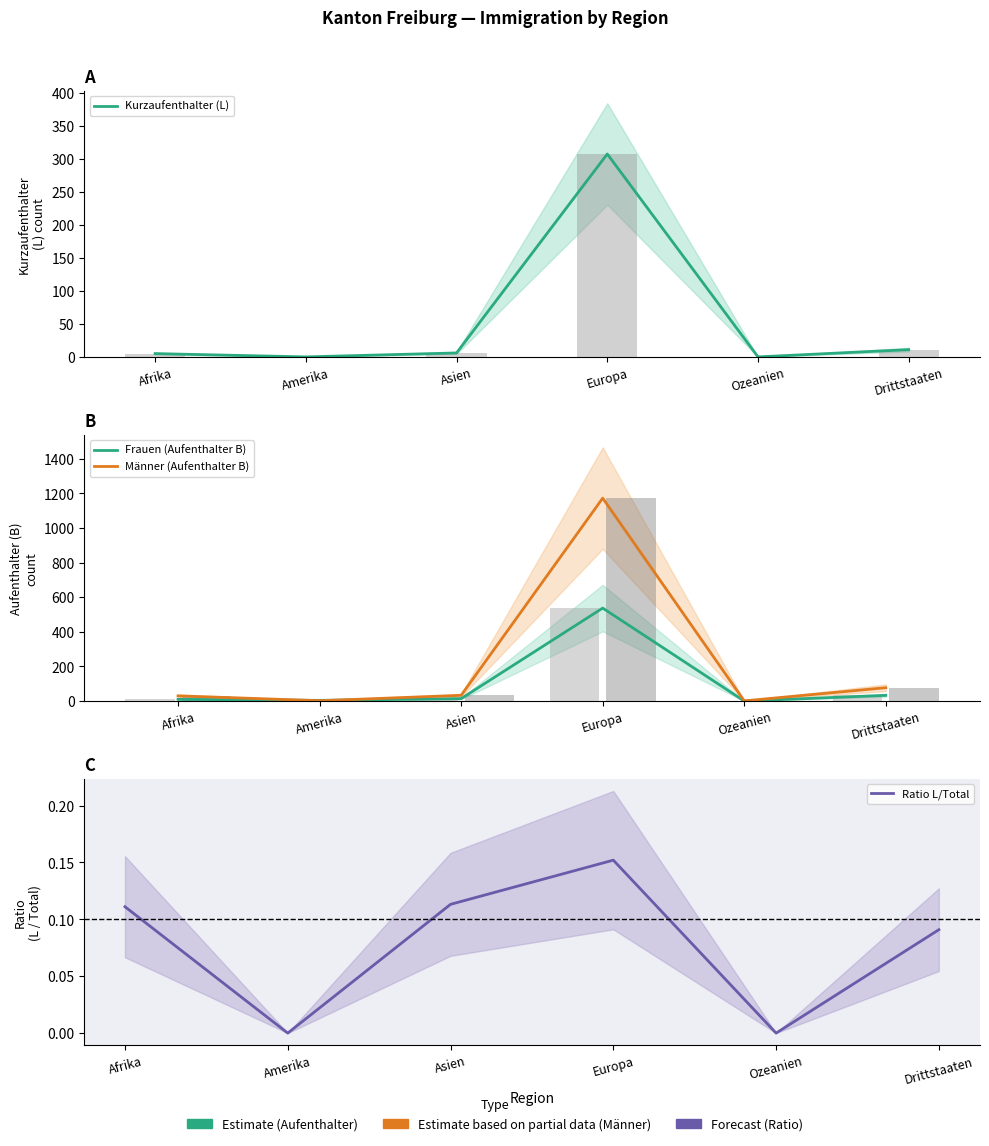

Where is Männer (Aufenthalter B) nearest to the value 586?

Drittstaaten